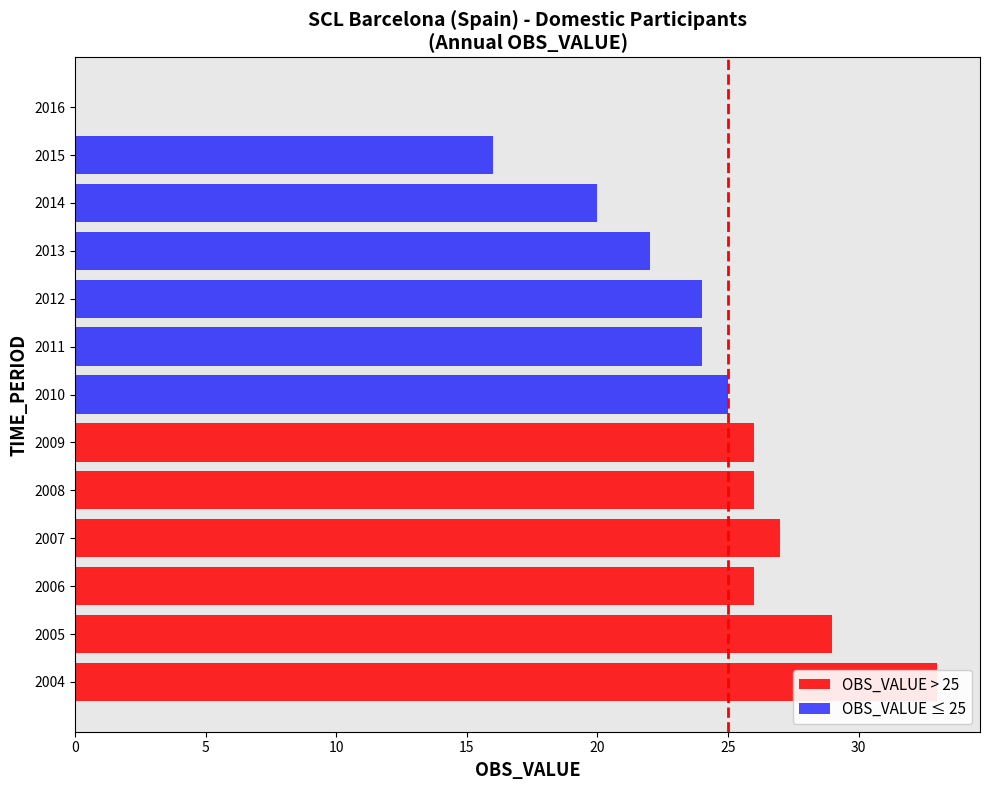

List the labels in order of value, largest first.

2004, 2005, 2007, 2006, 2008, 2009, 2010, 2011, 2012, 2013, 2014, 2015, 2016